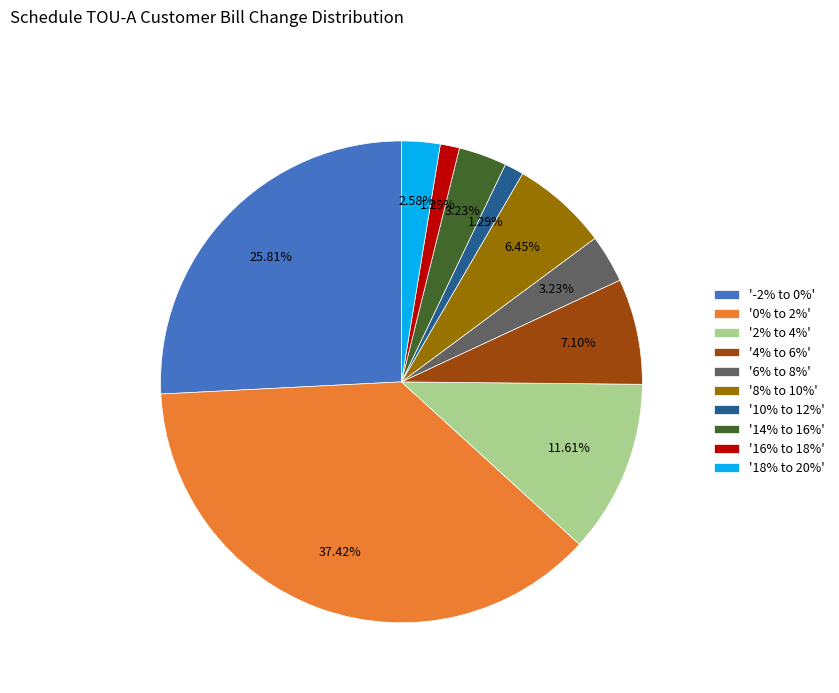

Does any single category account for the majority?

No